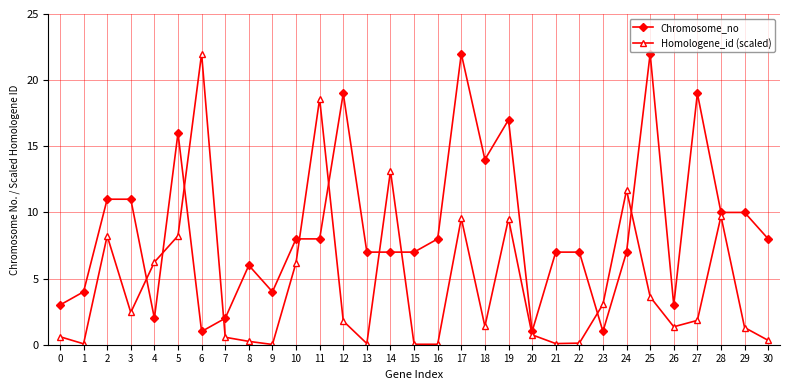

What is the value of the Homologene_id (scaled) point at the 26th from the left?

3.6